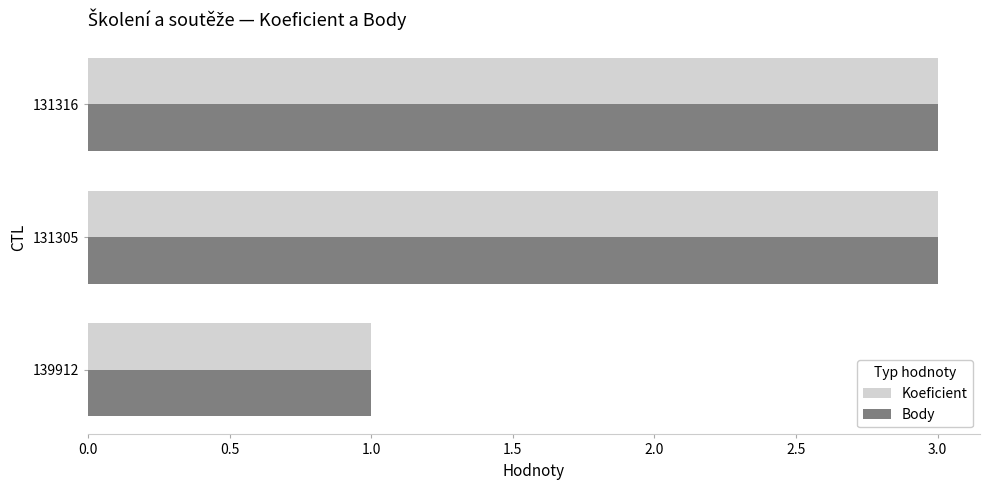

What are all the series names shown in the legend?

Koeficient, Body